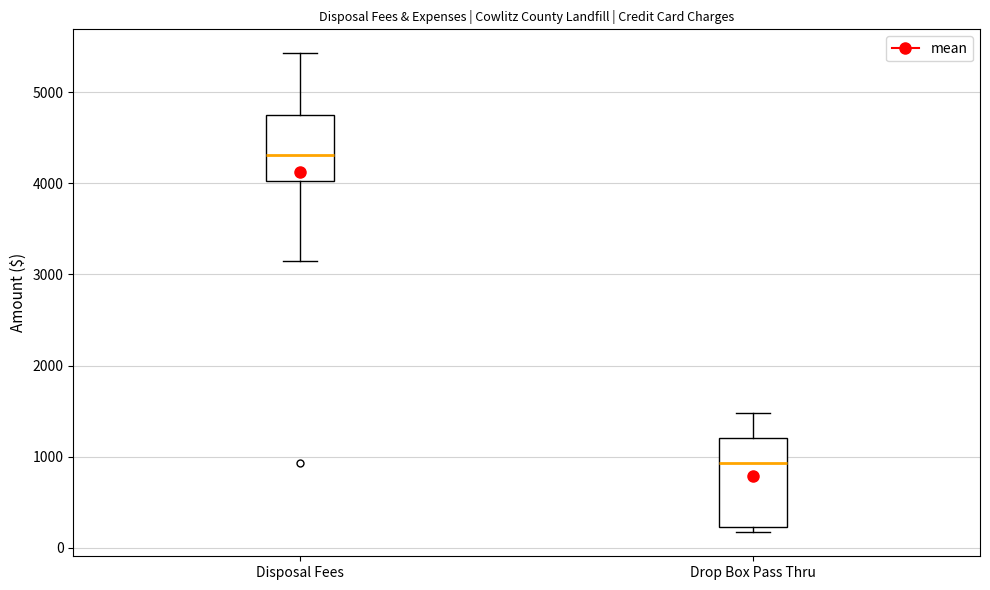

Reading left to right, read every box against the y-axis: the position of its median line, the range the box covers, and the ends of its whiskers. The values are not printed on the chart, so give them approximately, as read against the axis.

Disposal Fees: median 4300, box 4000 to 4700, whiskers 3200 to 5400
Drop Box Pass Thru: median 900, box 200 to 1200, whiskers 200 (just below the box's lower edge) to 1500